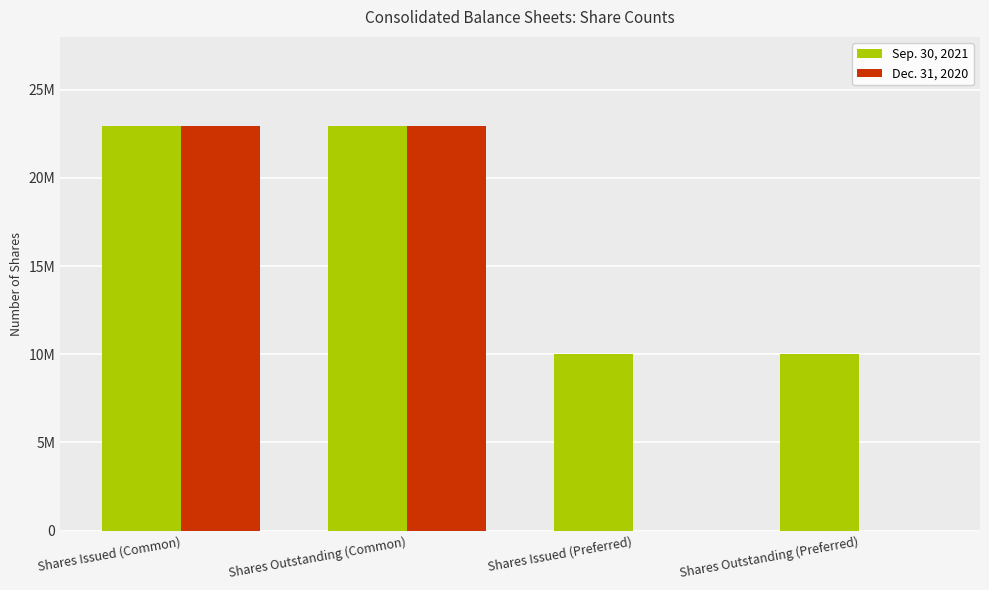

What is the sum of all Sep. 30, 2021 values?

65890776